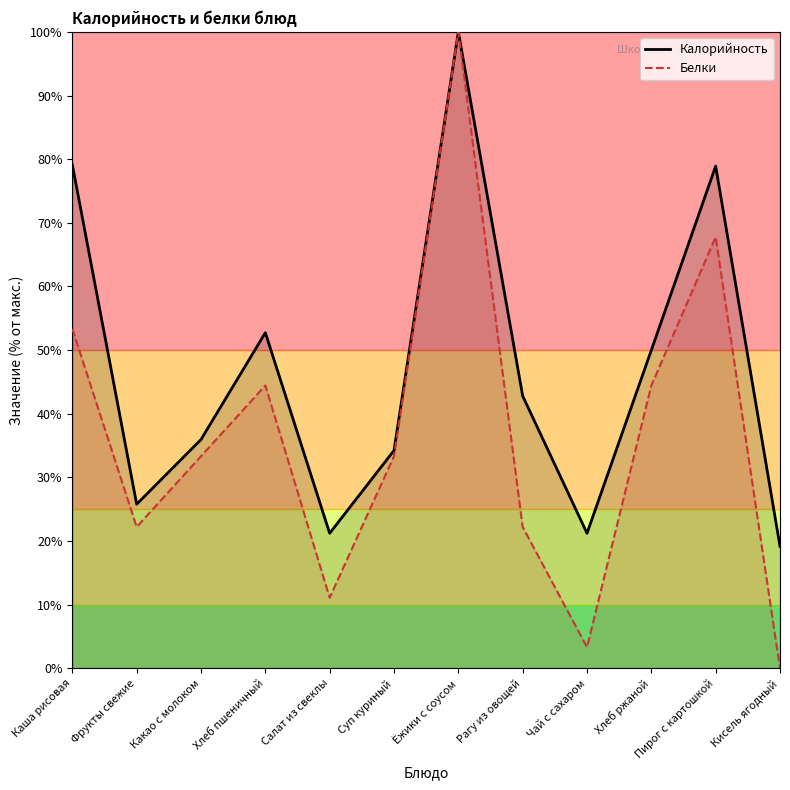

True or false: Калорийность has a value of 78.9 at Пирог с картошкой.

True